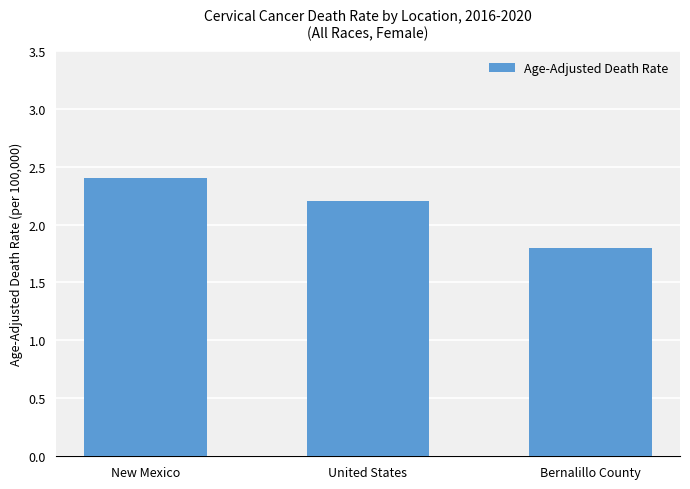

Read the value at United States.

2.2